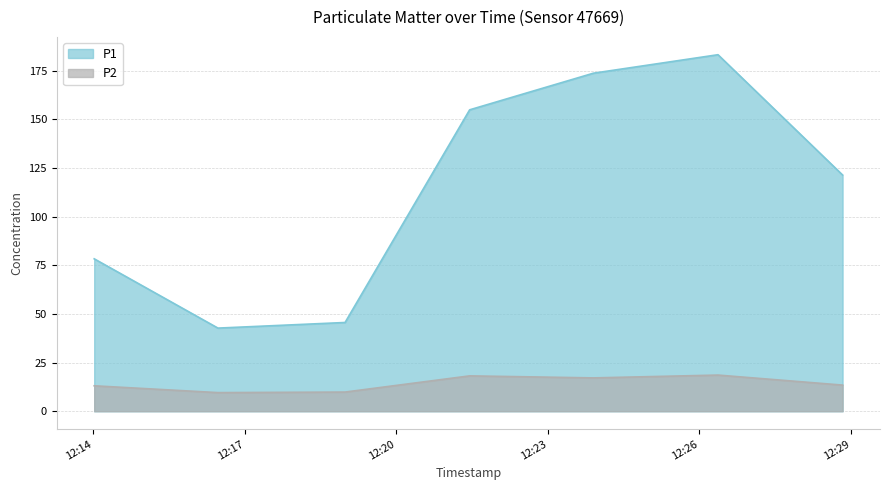

What is the value of the P2 point at the 6th from the left?

18.6